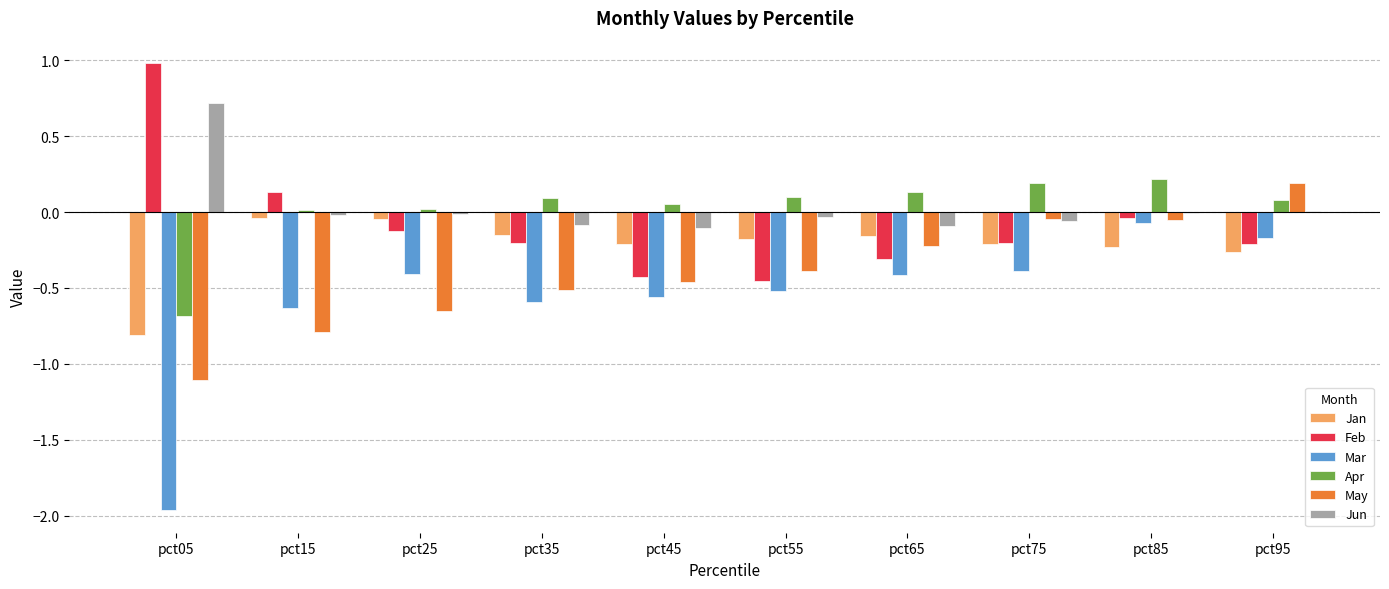

The value of Feb at pct15 is 0.1. True or false?

True